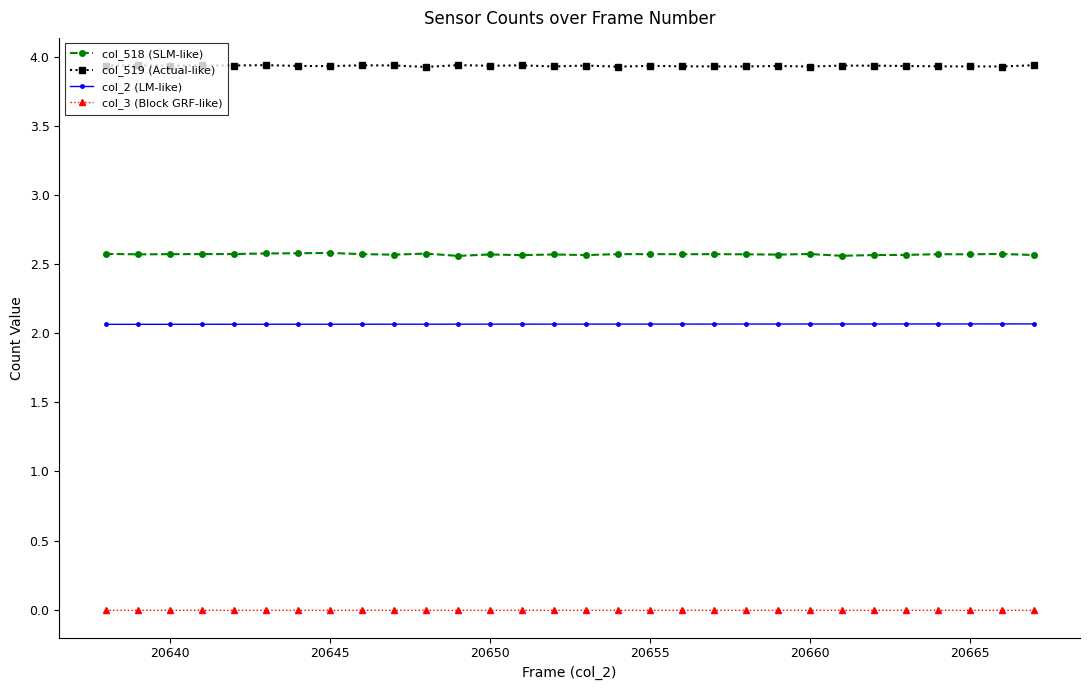

How many data points does each series have?

30